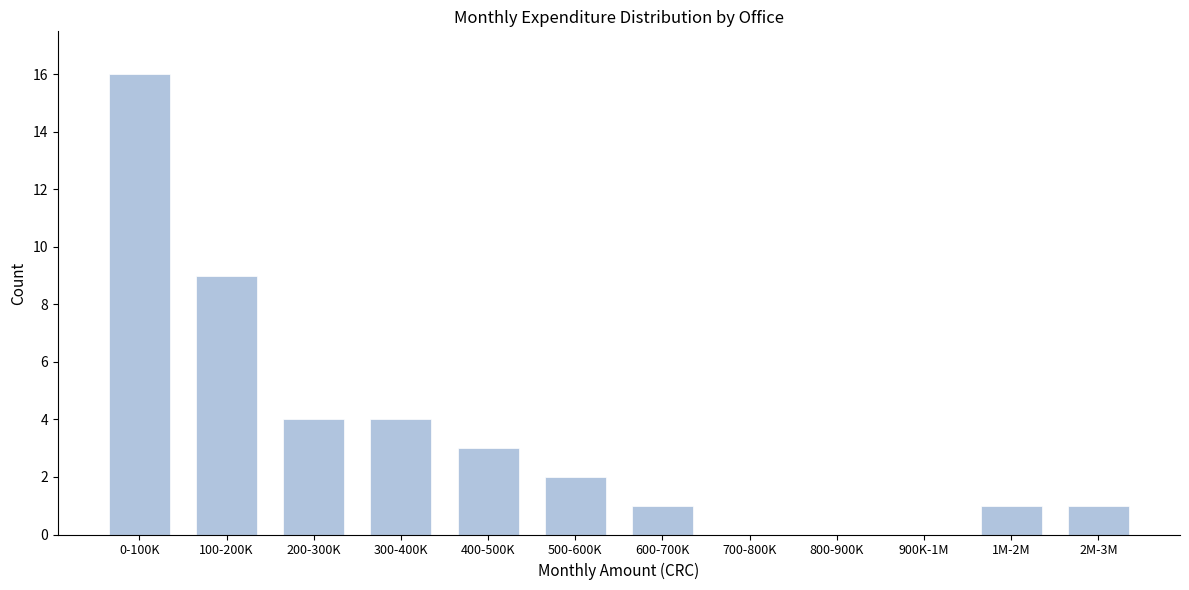

Reading left to right, what are all the values shown in this chart?

0-100K=16	100-200K=9	200-300K=4	300-400K=4	400-500K=3	500-600K=2	600-700K=1	700-800K=0	800-900K=0	900K-1M=0	1M-2M=1	2M-3M=1